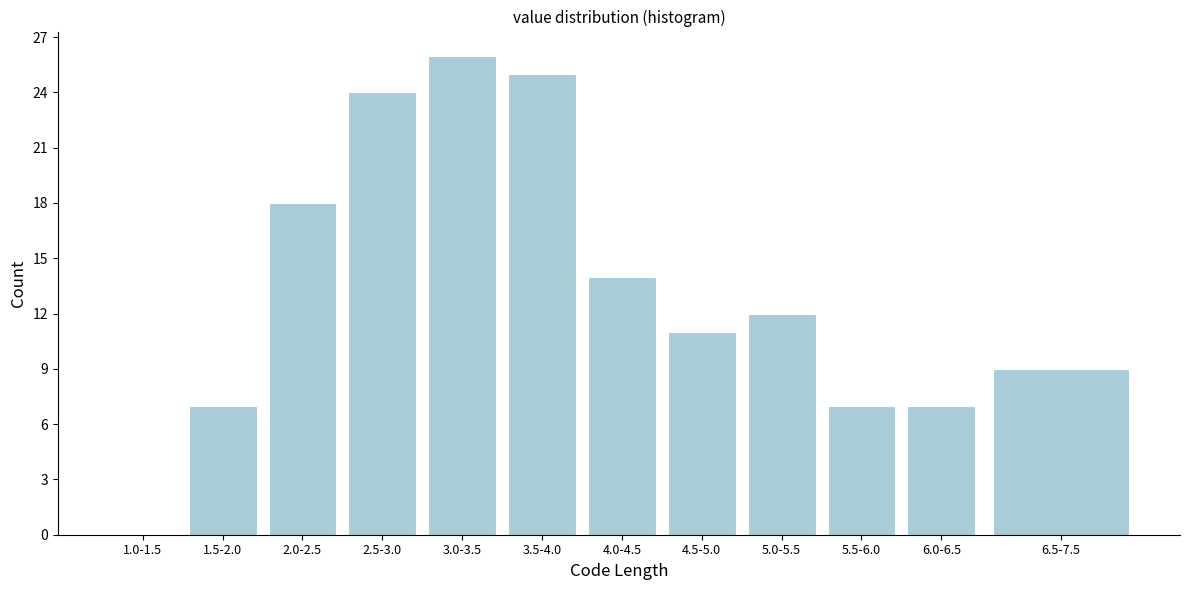

Reading right to left, transcribe all the data shown in this chart.

6.5-7.5=9	6.0-6.5=7	5.5-6.0=7	5.0-5.5=12	4.5-5.0=11	4.0-4.5=14	3.5-4.0=25	3.0-3.5=26	2.5-3.0=24	2.0-2.5=18	1.5-2.0=7	1.0-1.5=0